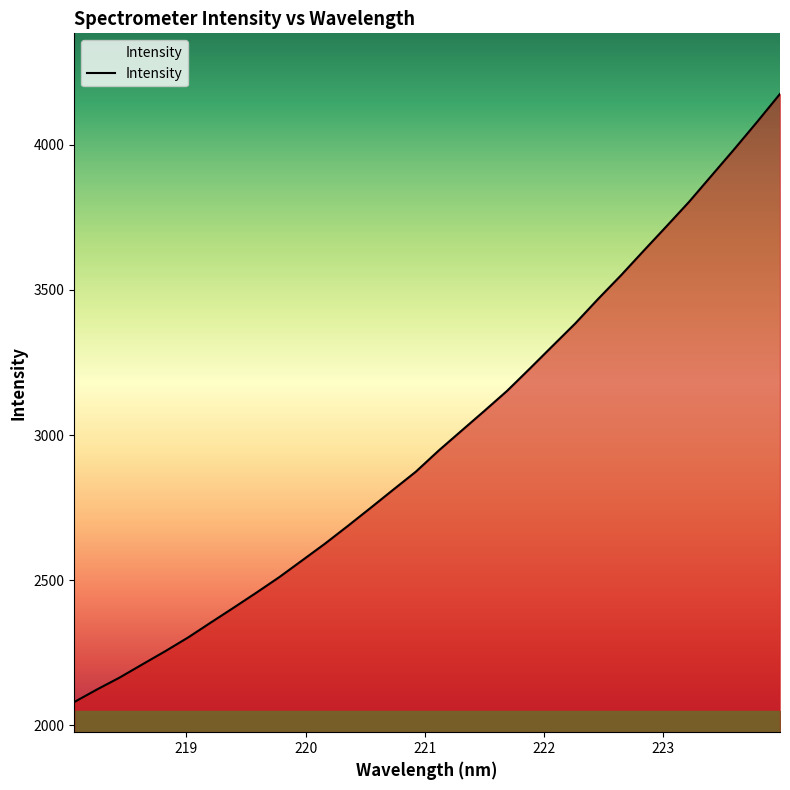

What is the maximum value shown in the chart?

4175.5